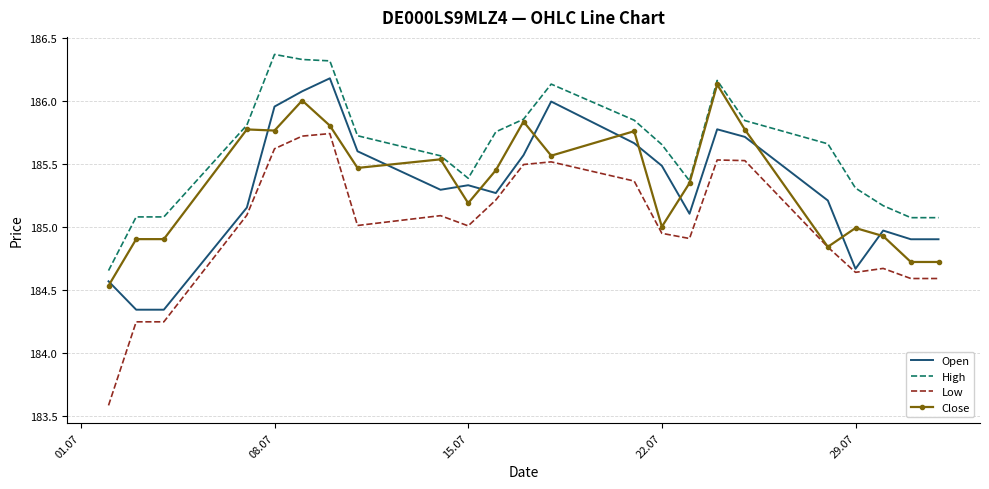

Count the number of data series in this chart.

4